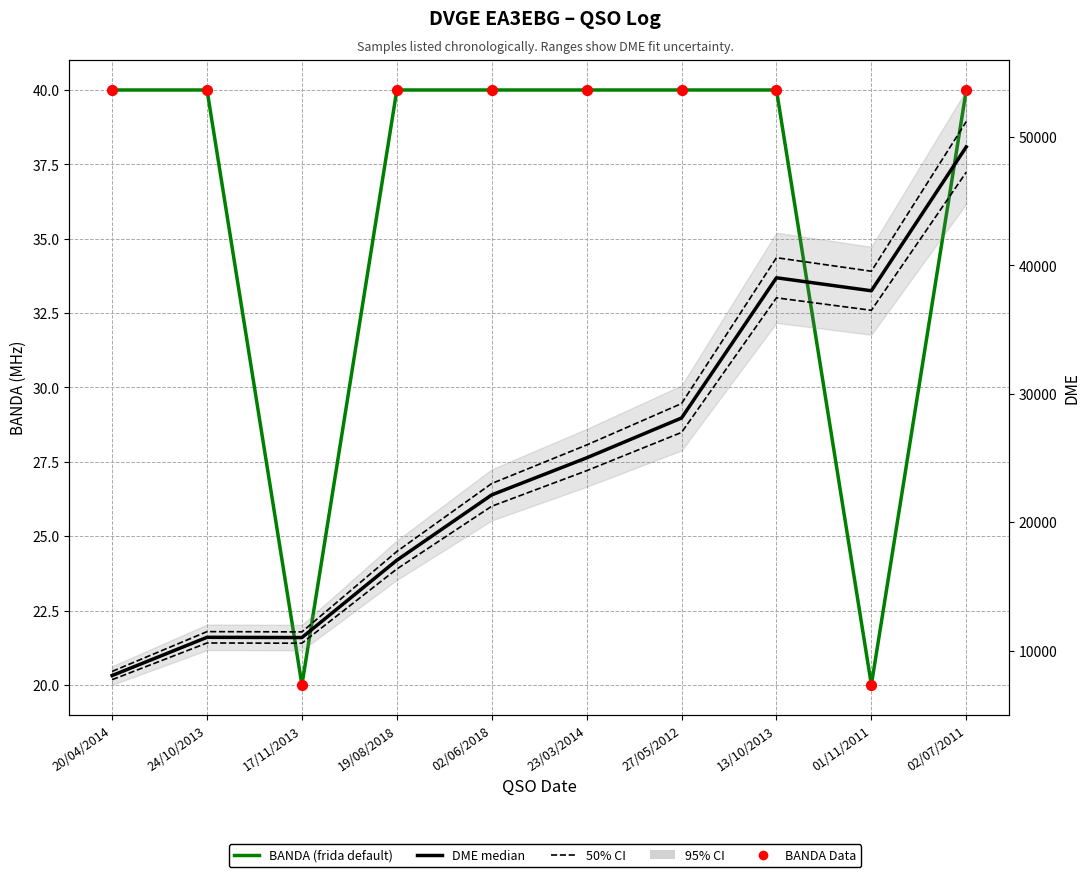

Is the value of BANDA (frida default) at 24/10/2013 greater than the value of DME (median) at 23/03/2014?

No